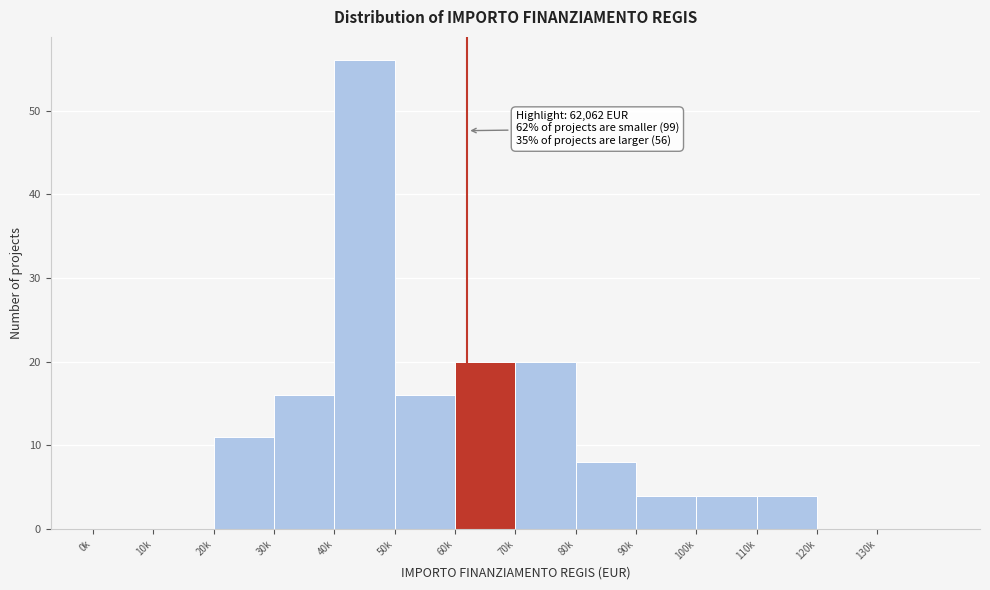

Reading right to left, extract all data points from this chart.

130k=0	120k=0	110k=4	100k=4	90k=4	80k=8	70k=20	60k=20	50k=16	40k=56	30k=16	20k=11	10k=0	0k=0